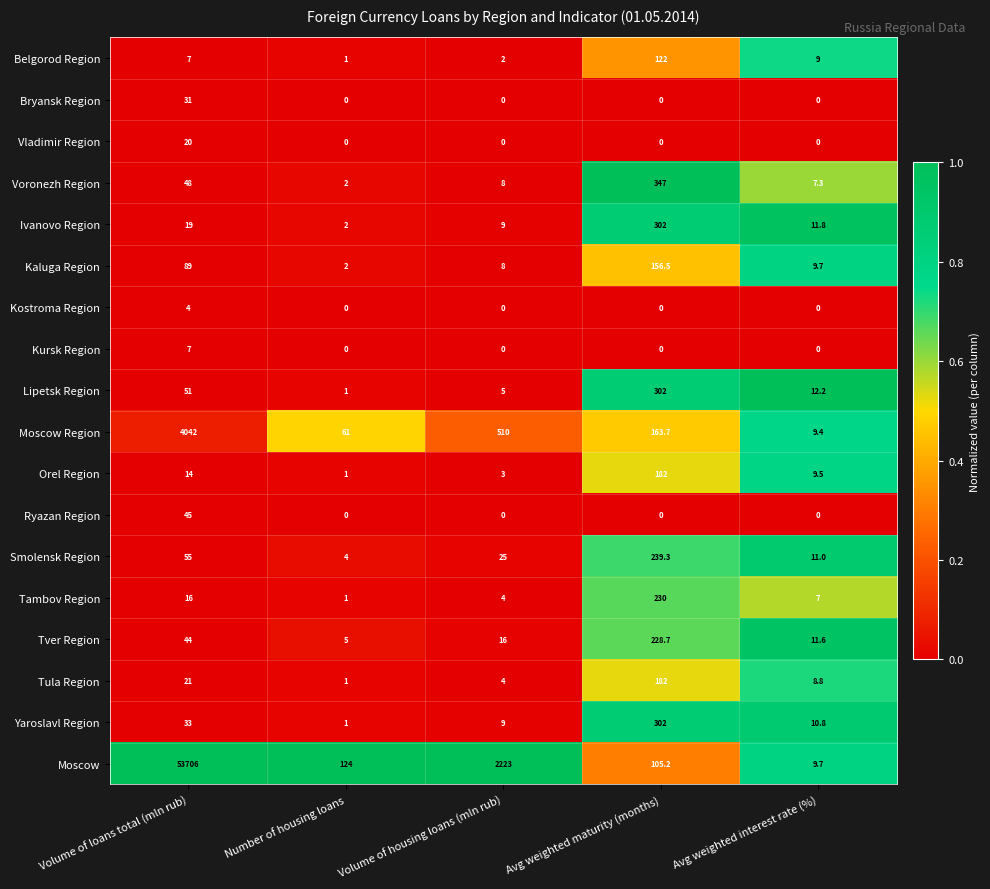

At which category is the sum across all series the highest?

Volume of loans total (mln rub)